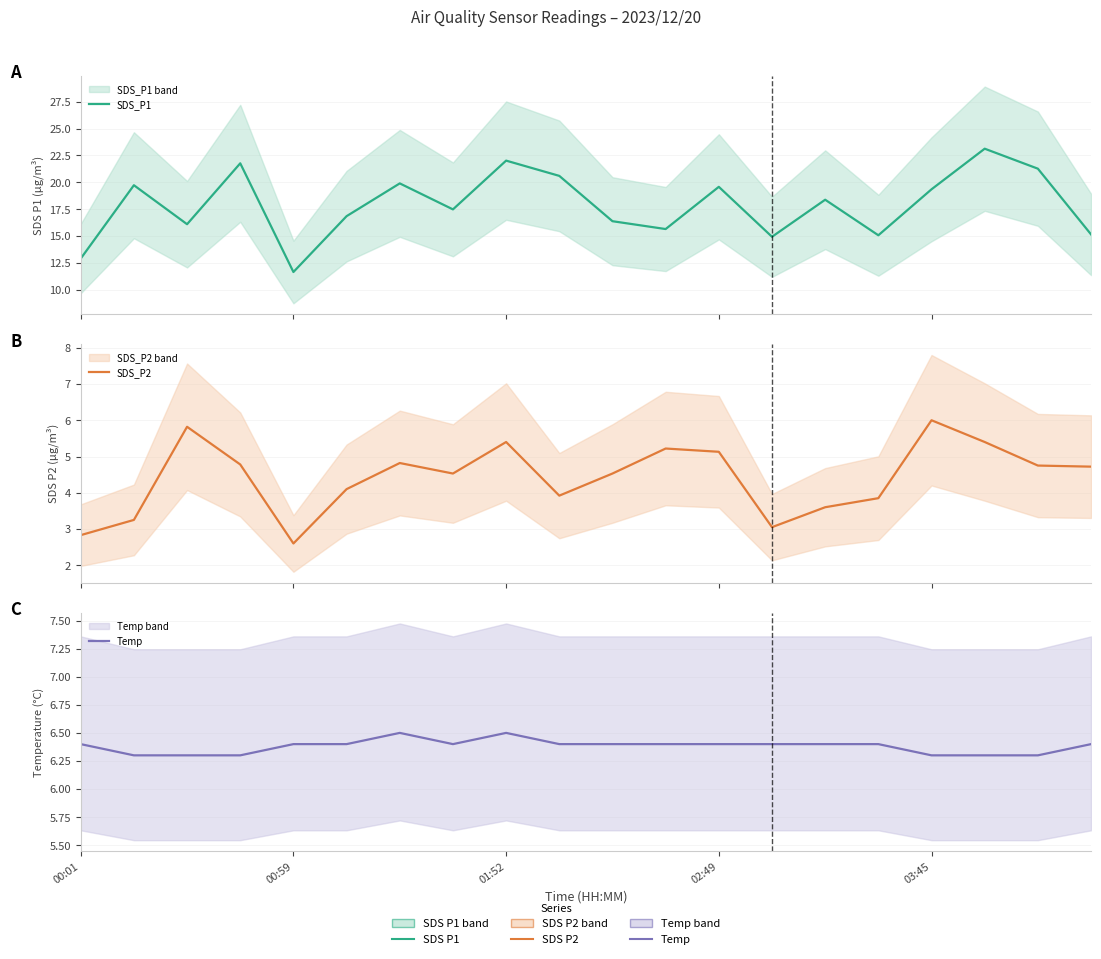

How many categories are shown in the chart?

20